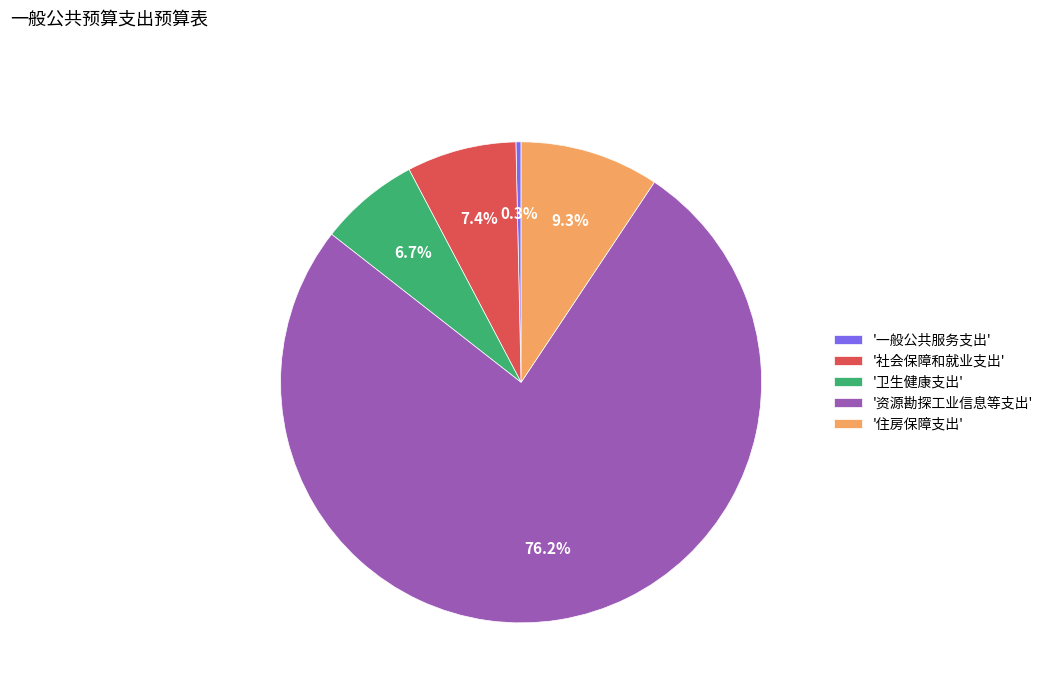

Is the sum of '卫生健康支出' and '社会保障和就业支出' greater than half?

No